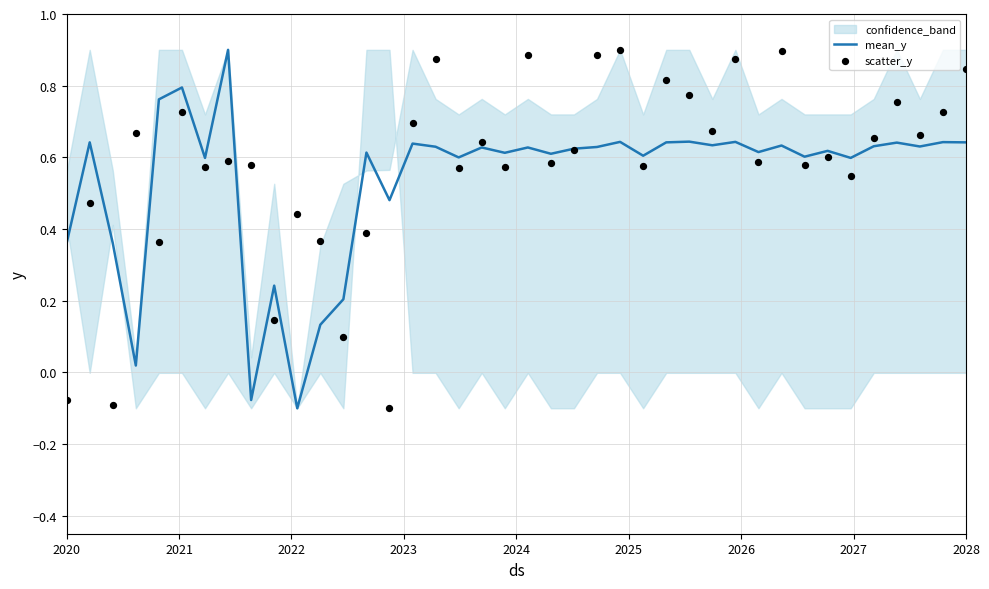

Which series reaches the minimum Y coordinate?

mean_y